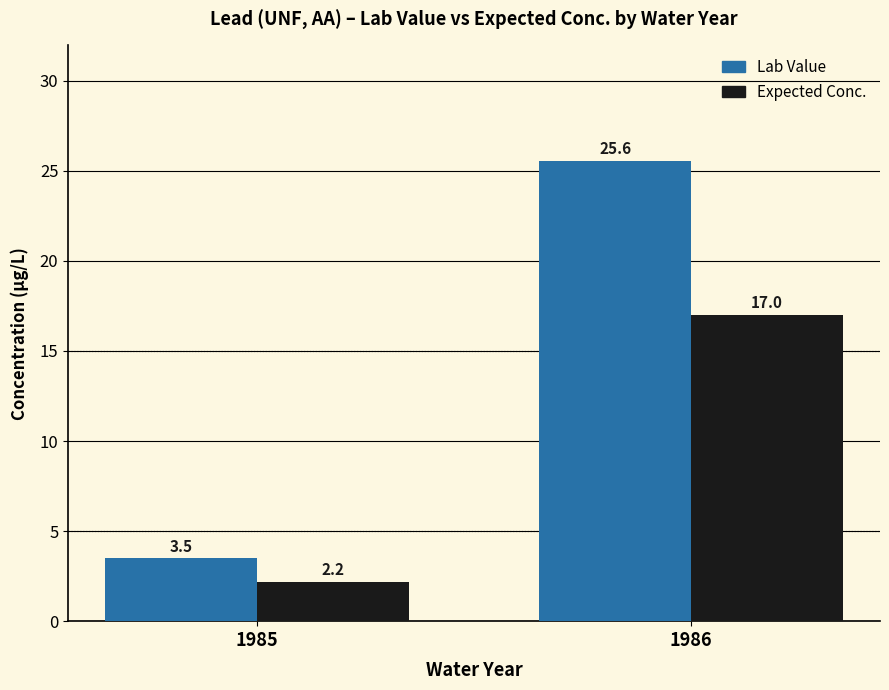

Where is Lab Value nearest to the value 14?

1985